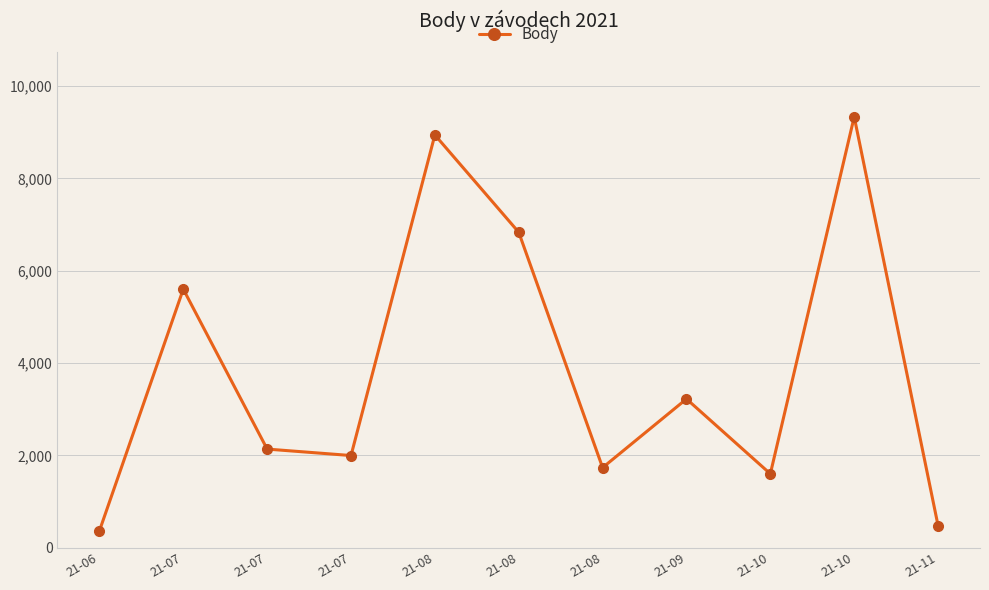

What is the value of the 5th point from the left?

8940